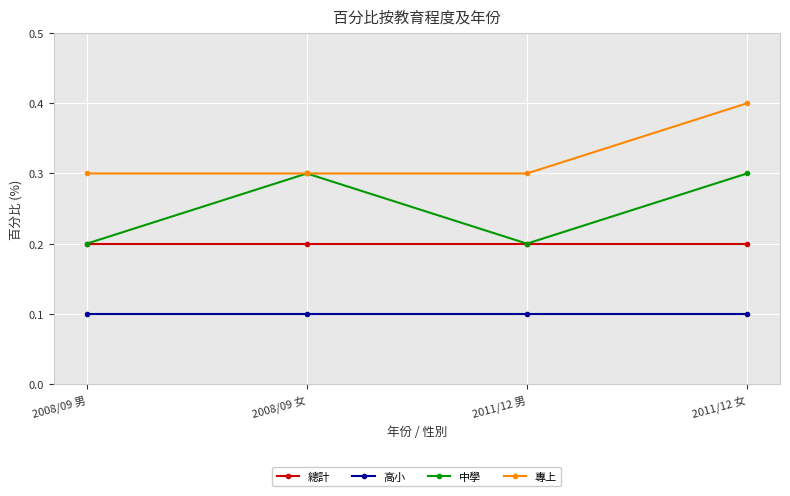

What are all the series names shown in the legend?

總計, 高小, 中學, 專上